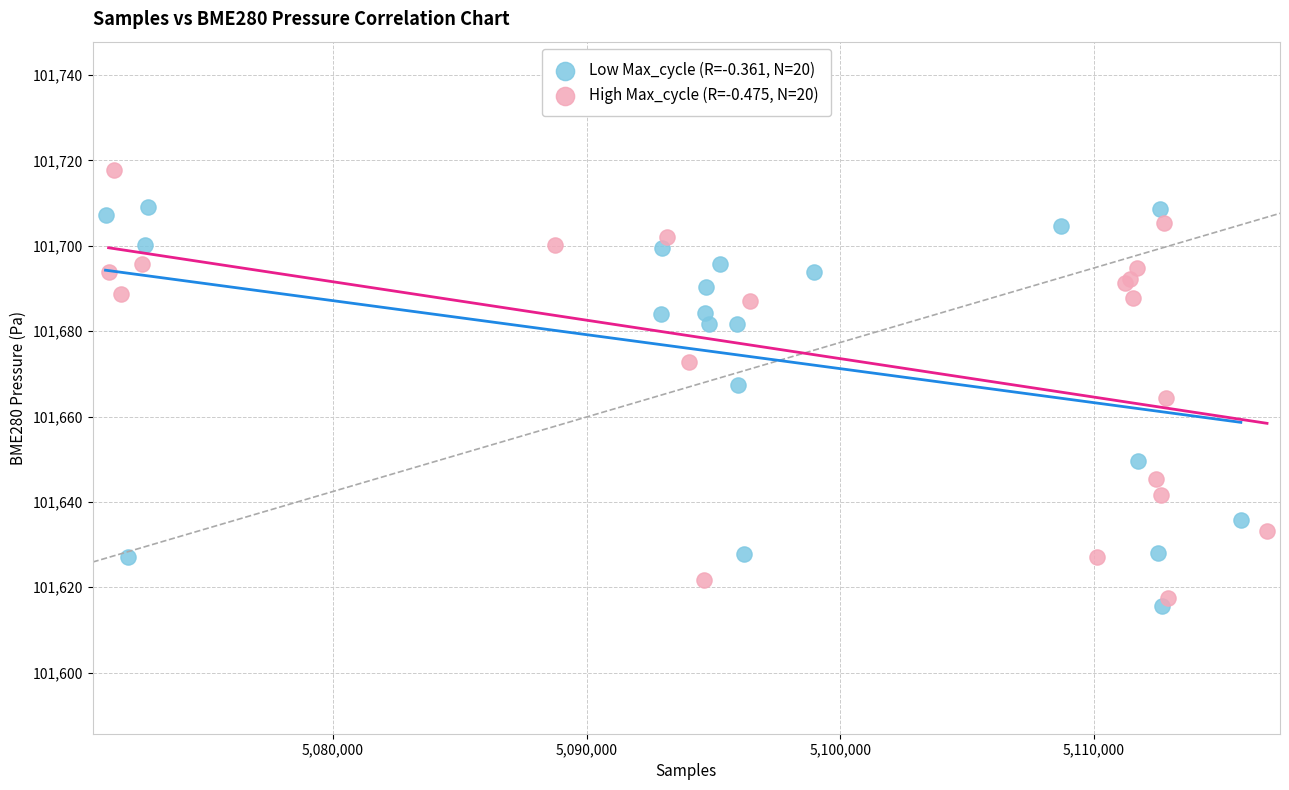

What are all the series names shown in the legend?

Low Max_cycle (R=-0.361, N=20), High Max_cycle (R=-0.475, N=20)